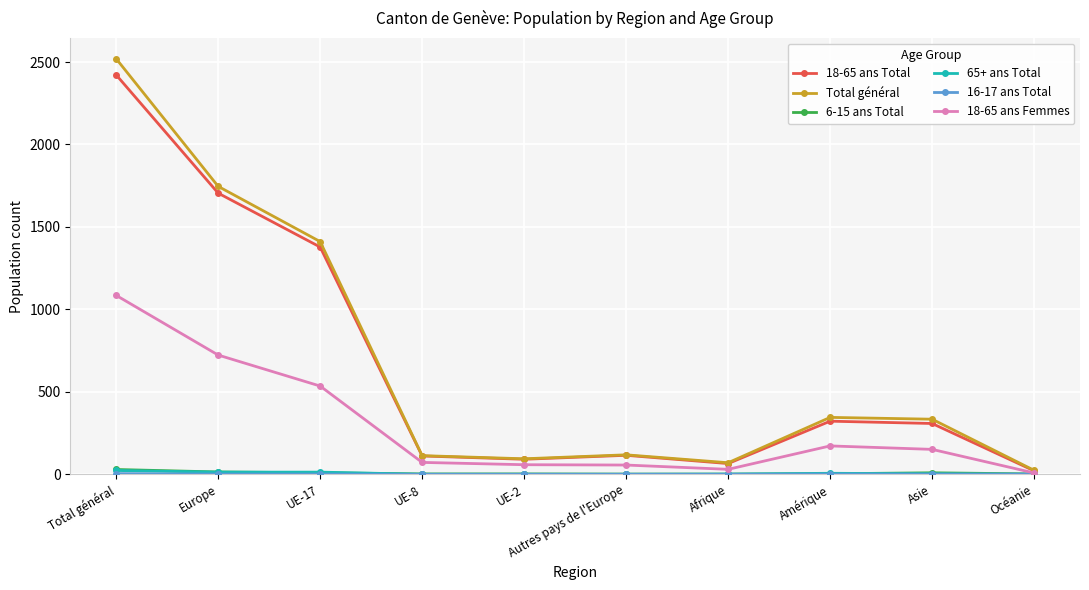

The value of 6-15 ans Total at Europe is 14. True or false?

True